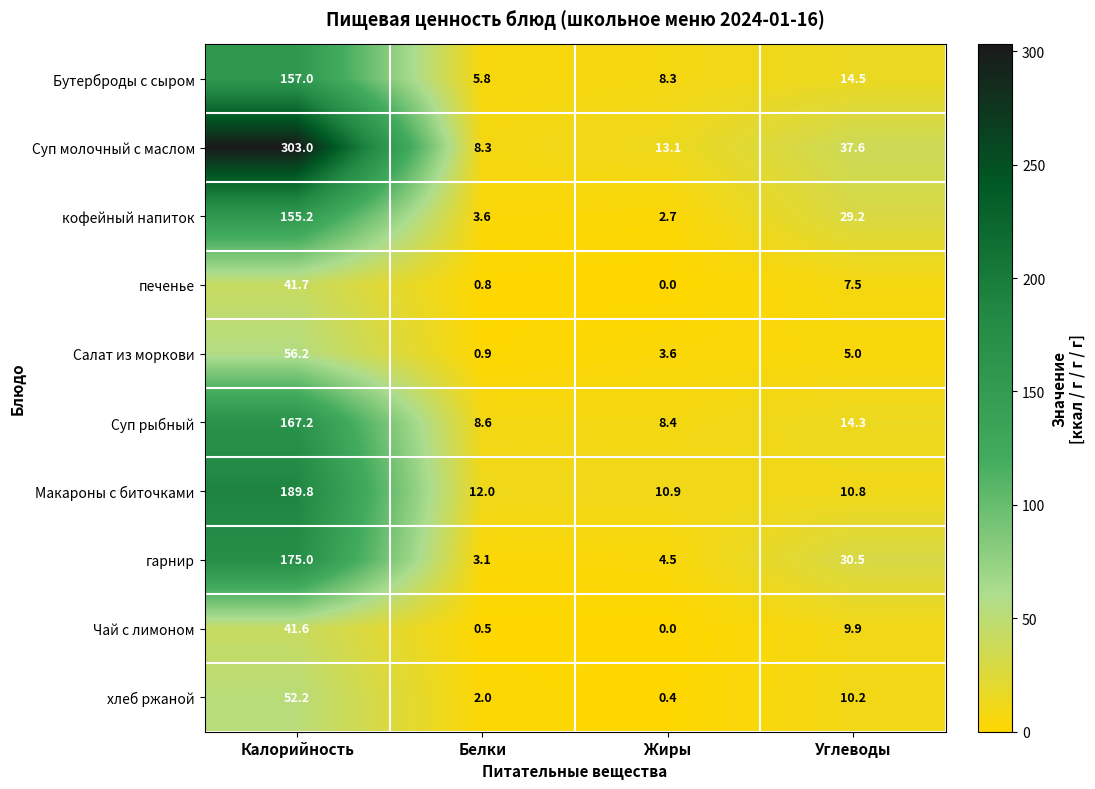

What is the highest value of the Салат из моркови series?

56.2